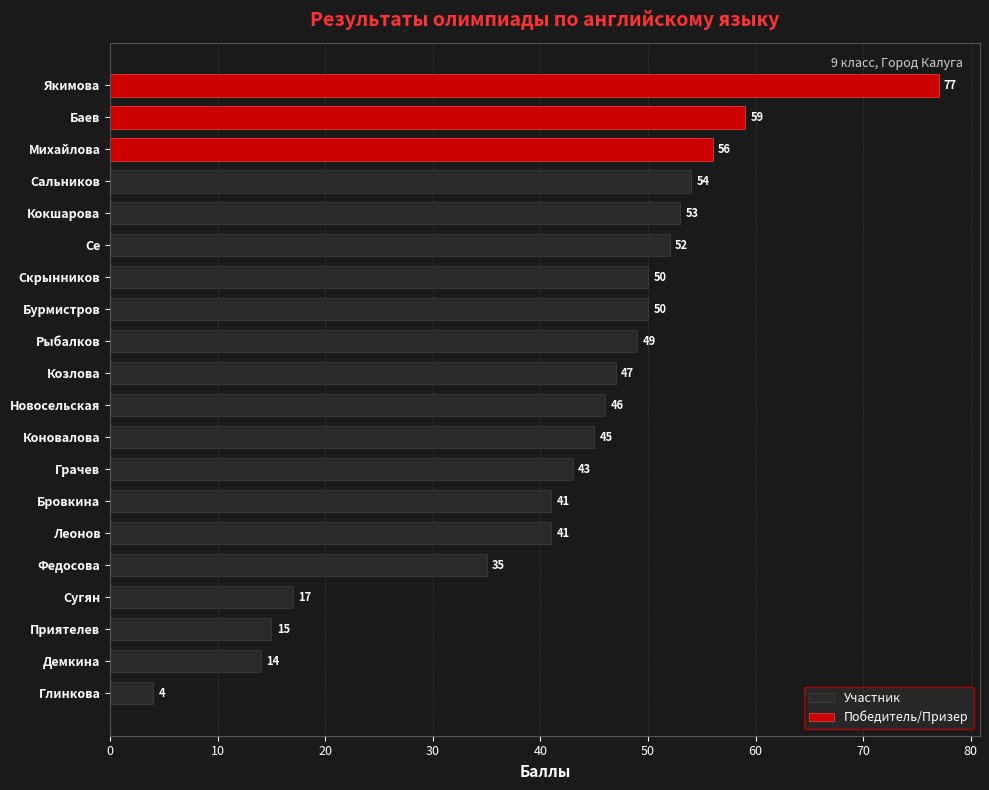

Reading right to left, list all the values displayed in this chart.

4	14	15	17	35	41	41	43	45	46	47	49	50	50	52	53	54	56	59	77